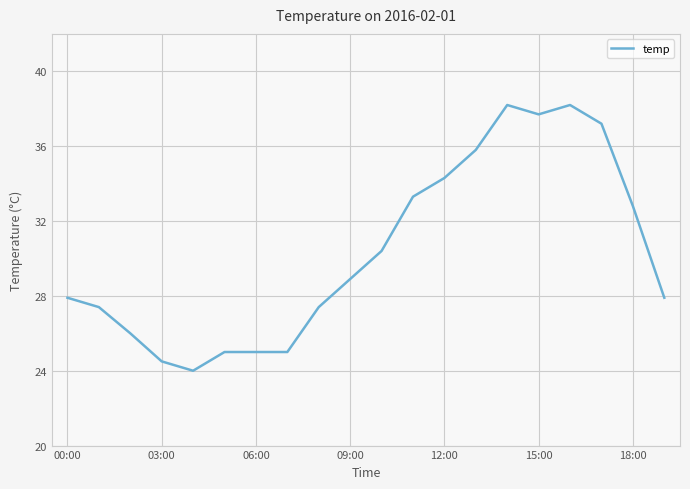

What is the difference between the maximum and minimum values?

14.2